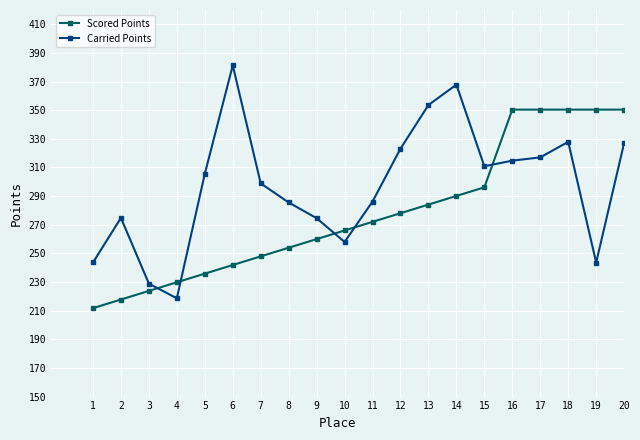

What is the spread (max minus min) of values at 4?

11.2